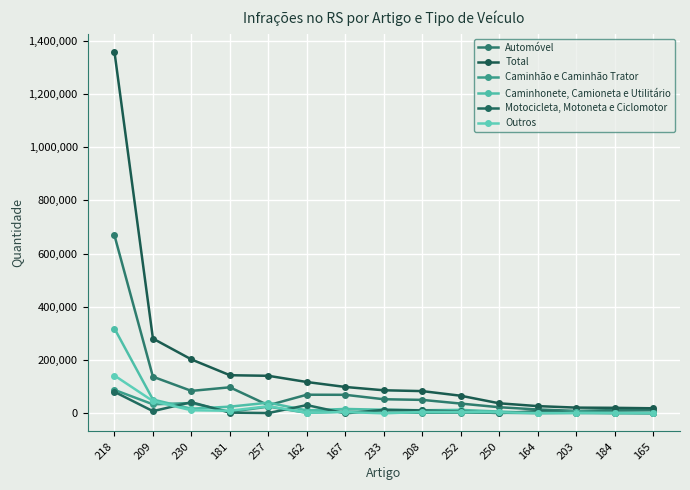

How many data points does each series have?

15